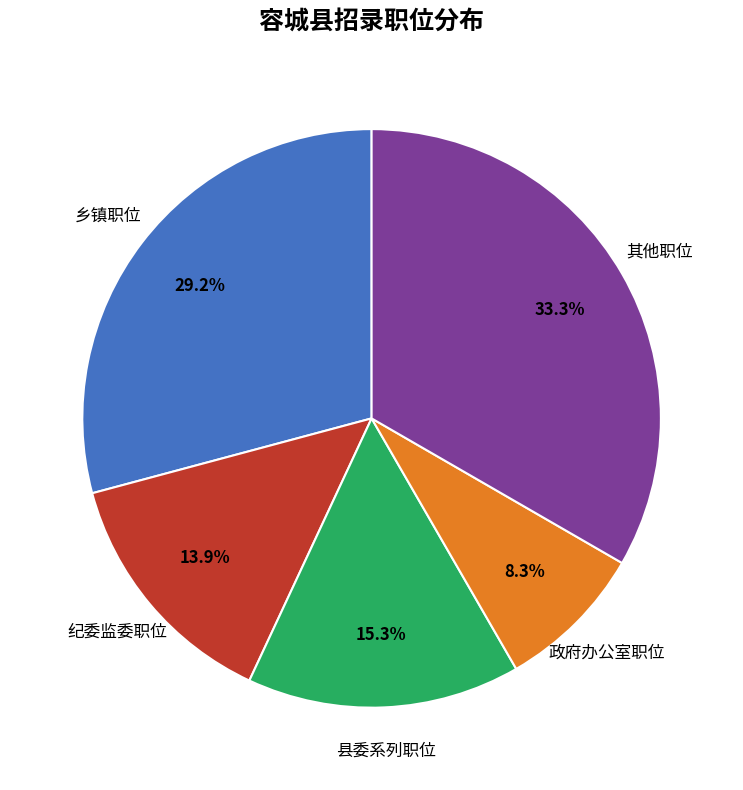

Is there a majority slice in this chart?

No